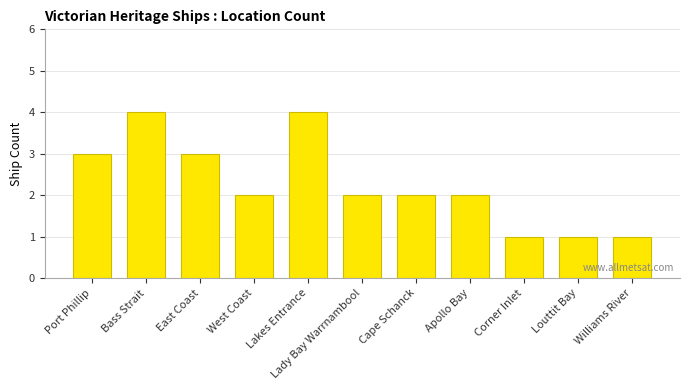

What is the maximum value shown in the chart?

4